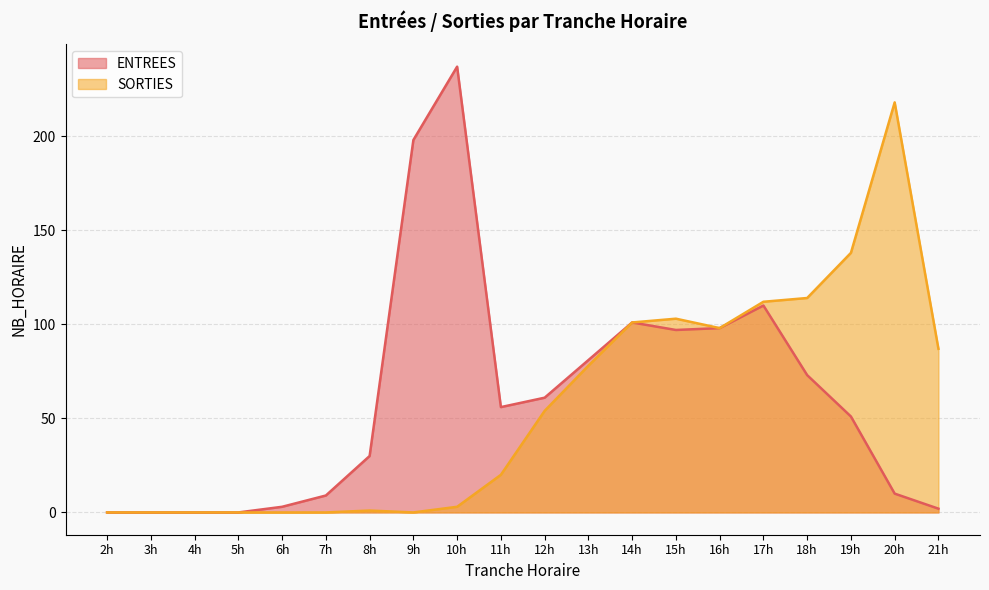

What is the total value across all series at 11h?

76